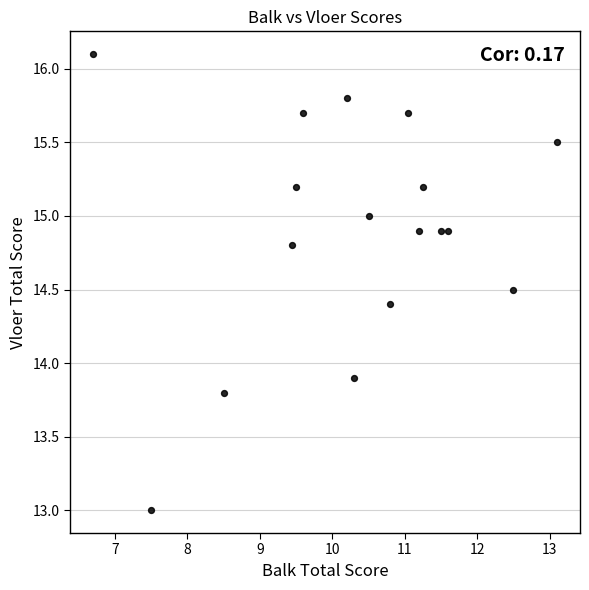

What is the range of Y values (max minus min)?

3.1